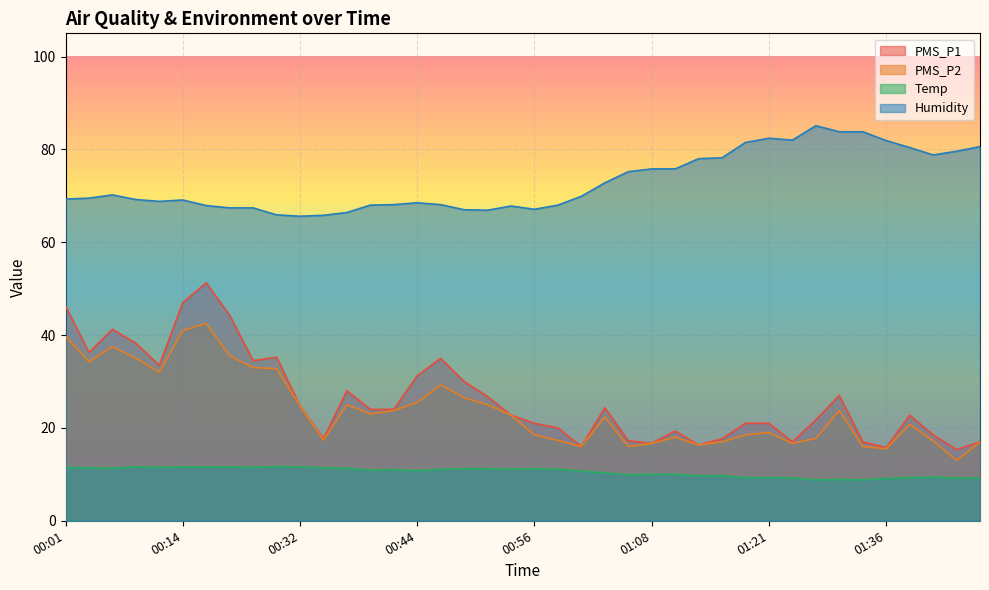

Is the value of PMS_P2 at 01:46 greater than the value of Temp at 00:16?

Yes